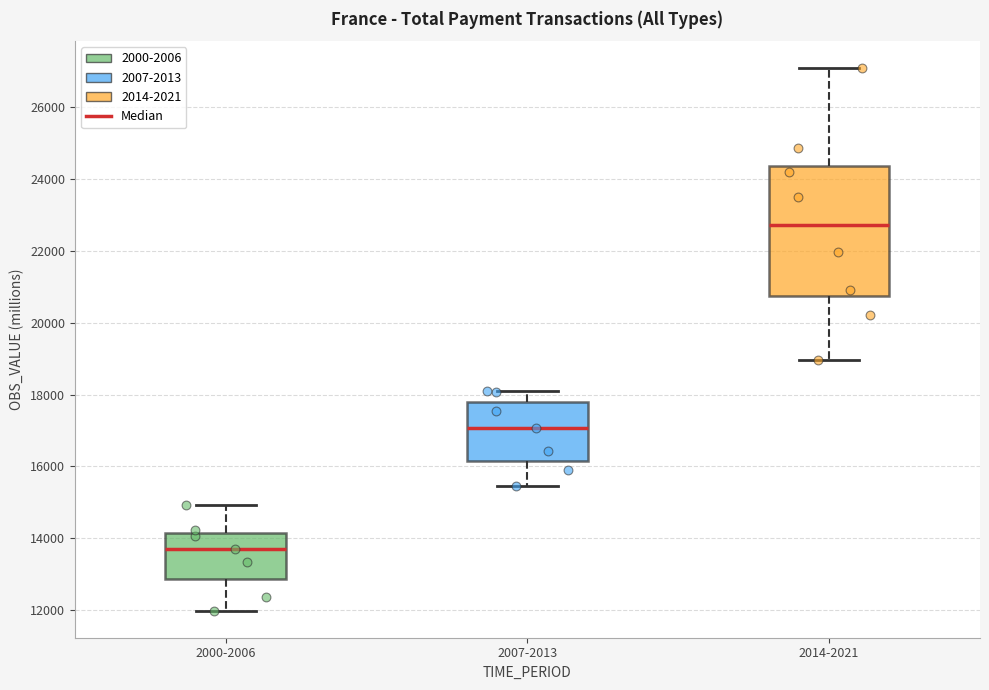

Where does the upper whisker of the box for 2000-2006 end on the y-axis? The values are not printed on the chart, so give them approximately, as read against the axis.

15000